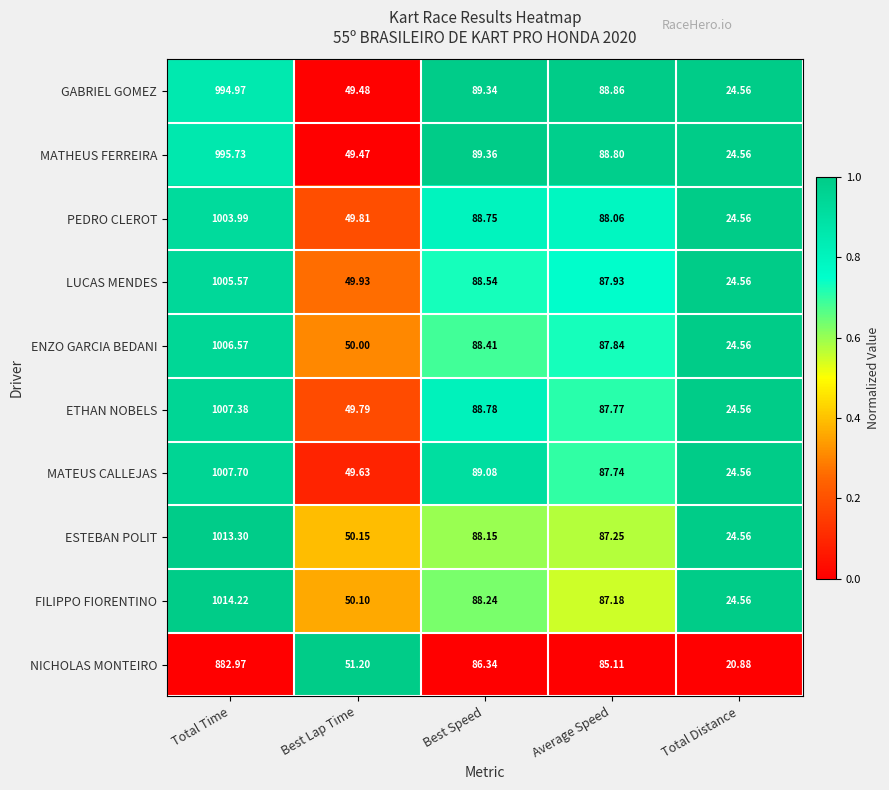

Is the value of NICHOLAS MONTEIRO at Average Speed greater than the value of ETHAN NOBELS at Best Speed?

No